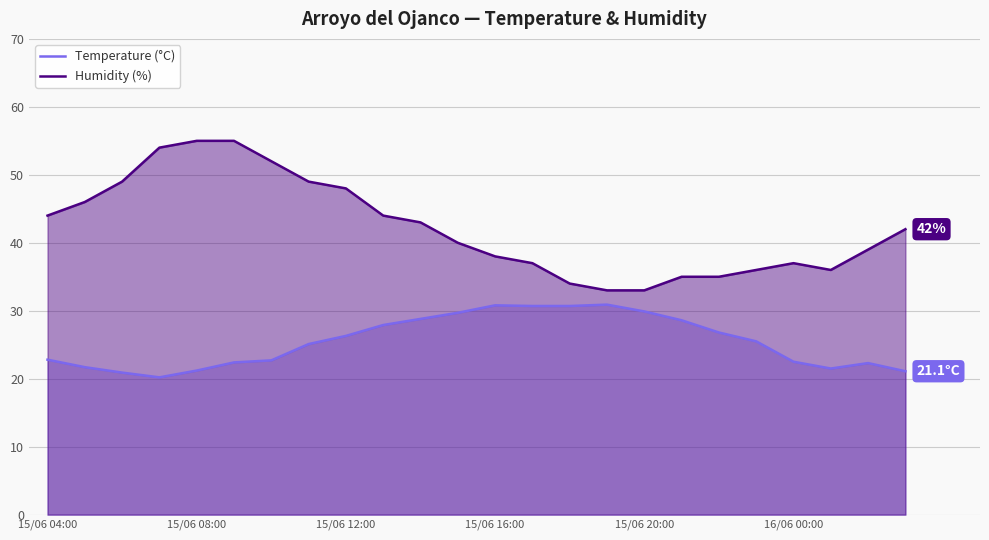

Which series has the widest spread of values?

Humidity (%)